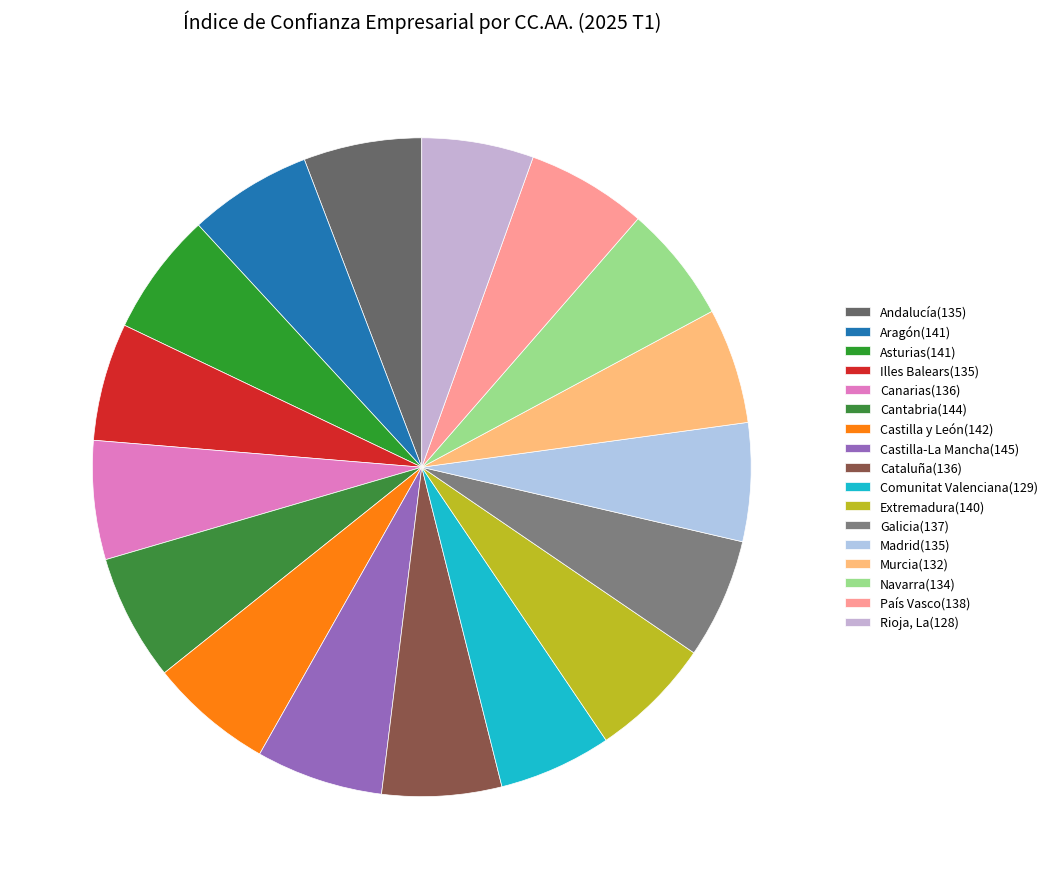

To the nearest percent, what is the difference between the largest and smallest slice percentages?

1%